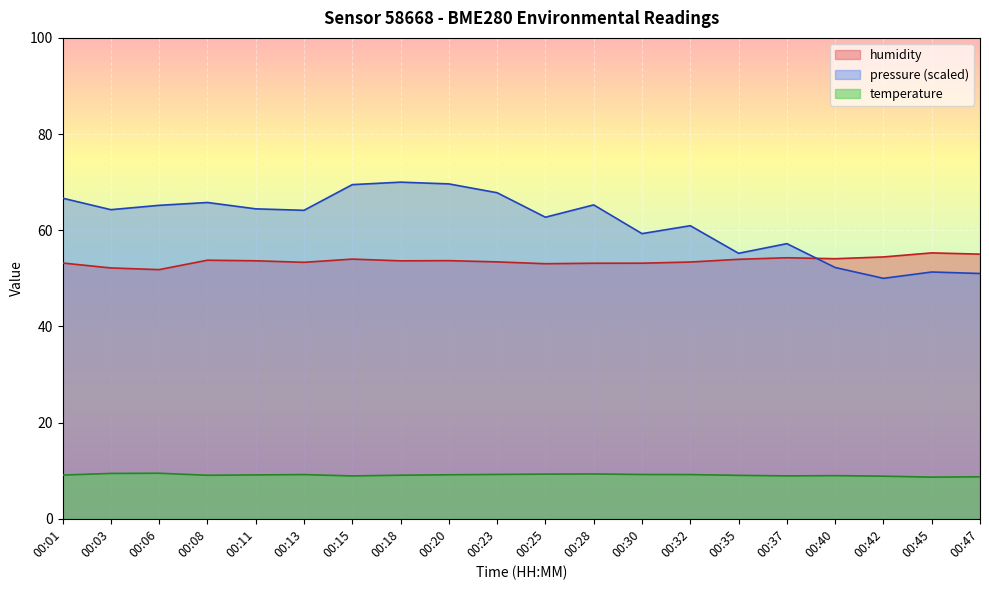

What is the value of the temperature point at the 6th from the left?

9.2